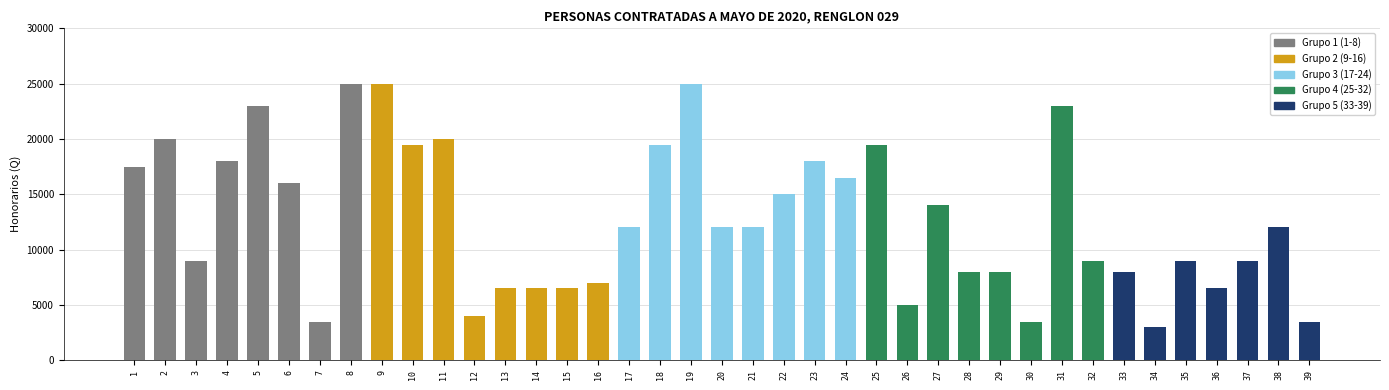

What is the change in value from 7 to 12?

+500